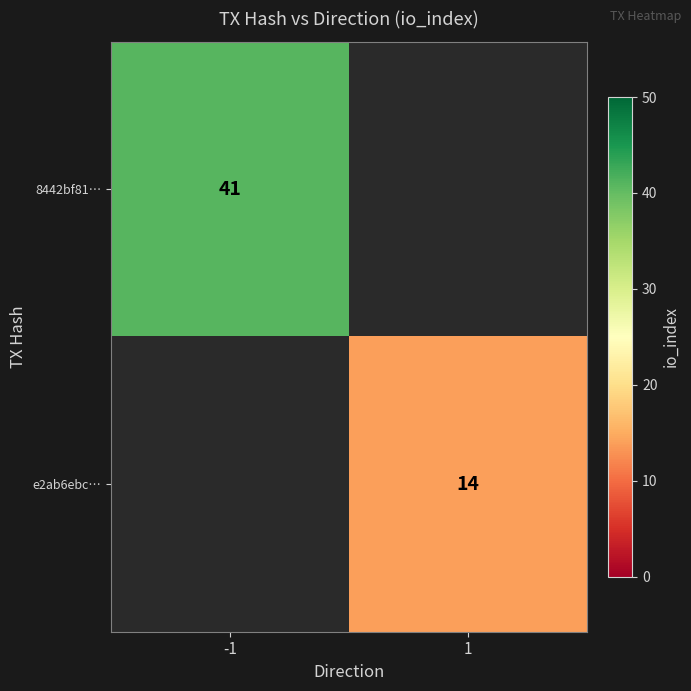

Which category has the lowest value across all series?

1